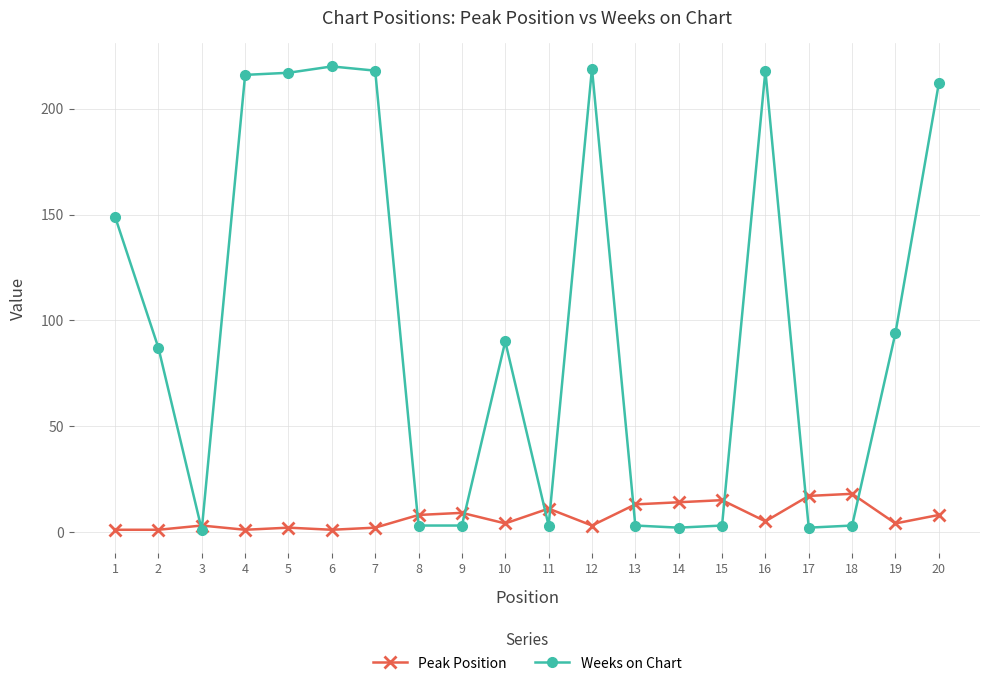

How many times do Peak Position and Weeks on Chart cross each other?

10